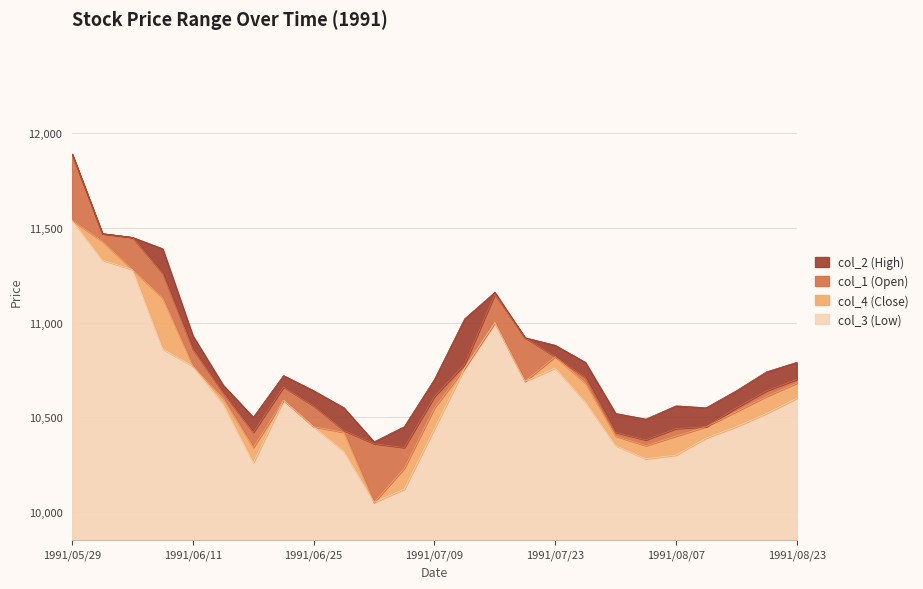

At how many categories does at least one series exceed 10979?

6